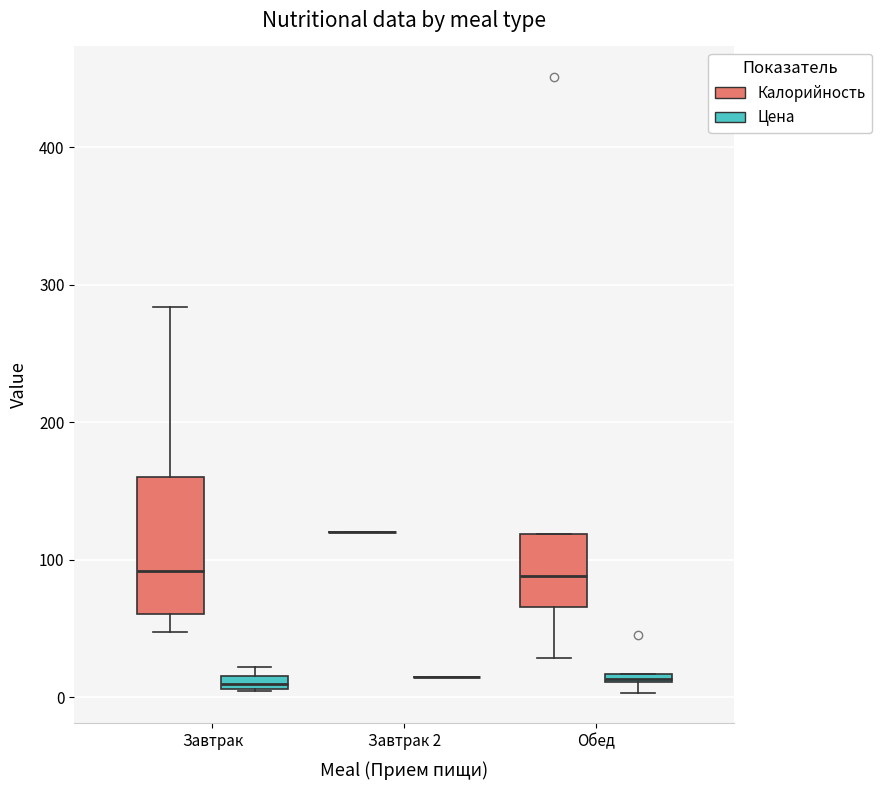

Comparing the boxes themselves (not the whiskers), which one is the tallest?

Завтрак (Калорийность)